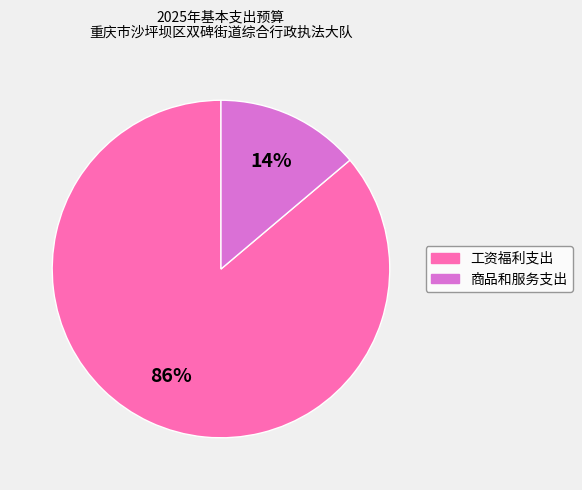

To the nearest percent, what is the combined percentage of 工资福利支出 and 商品和服务支出?

100%